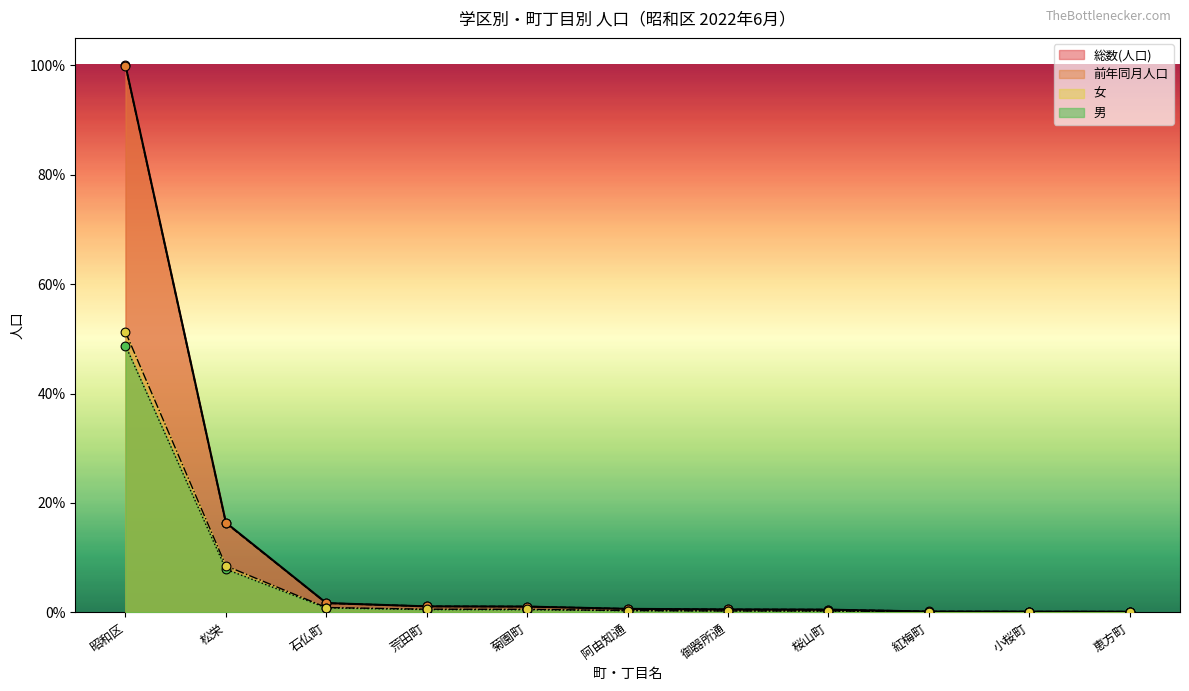

At which category is the sum across all series the highest?

昭和区